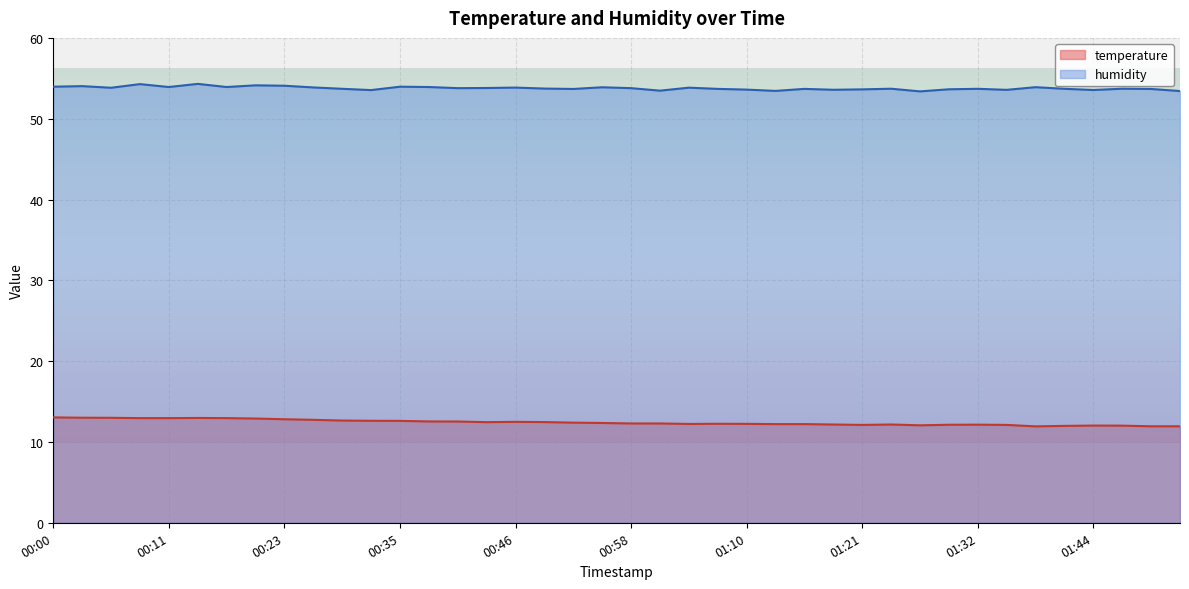

Rank the series by their average value, from highest to lowest.

humidity, temperature